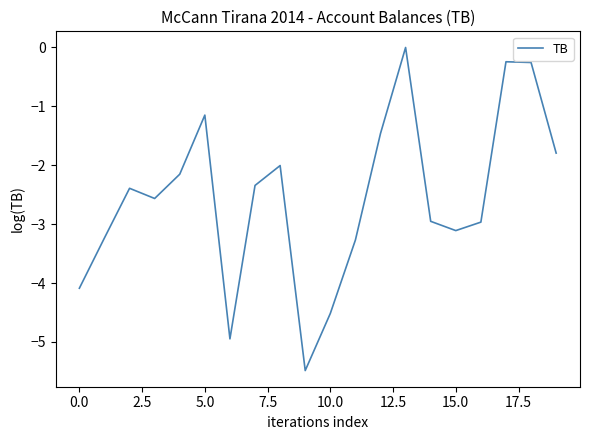

What is the difference between the maximum and minimum values?

5.5